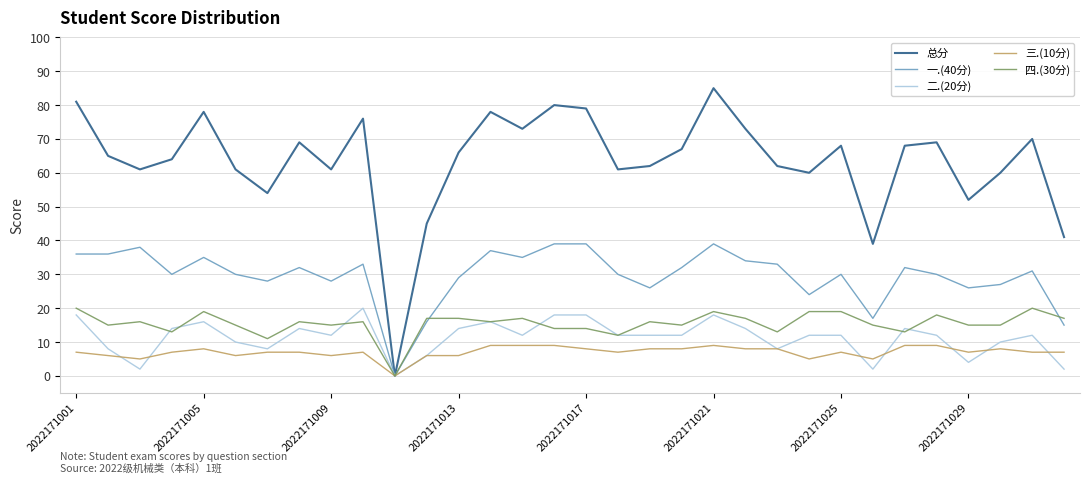

Which series has the largest range (max minus min)?

总分